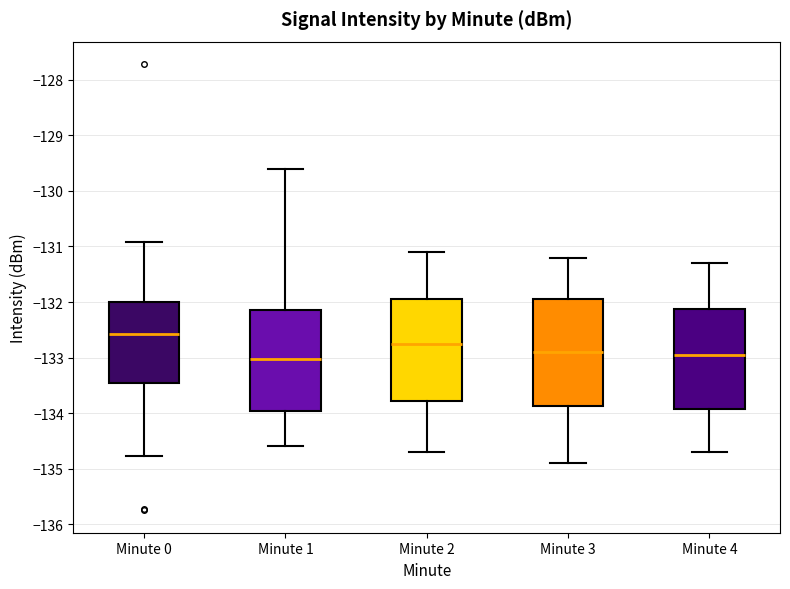

Which box's median line is the highest?

Minute 0